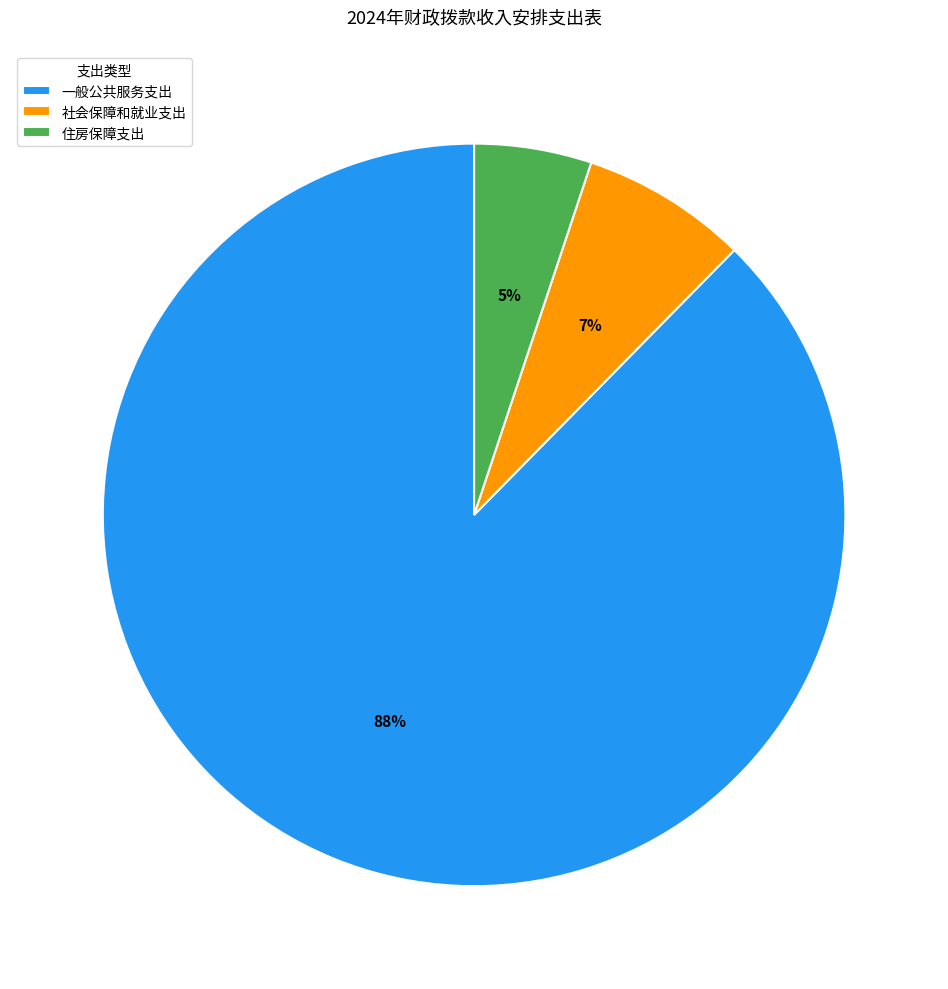

Is the sum of 一般公共服务支出 and 住房保障支出 greater than half?

Yes